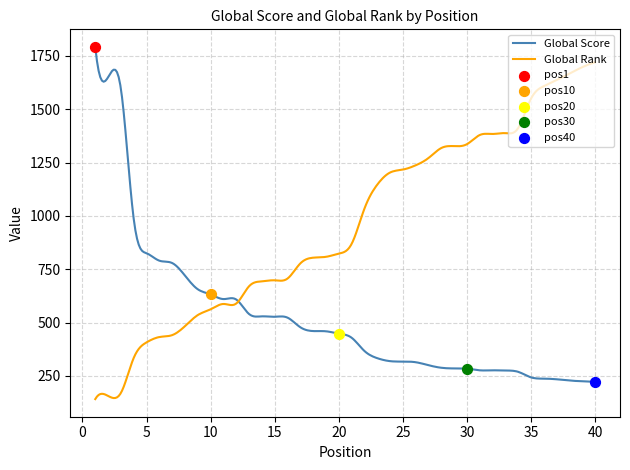

At which category is the sum across all series the highest?

40